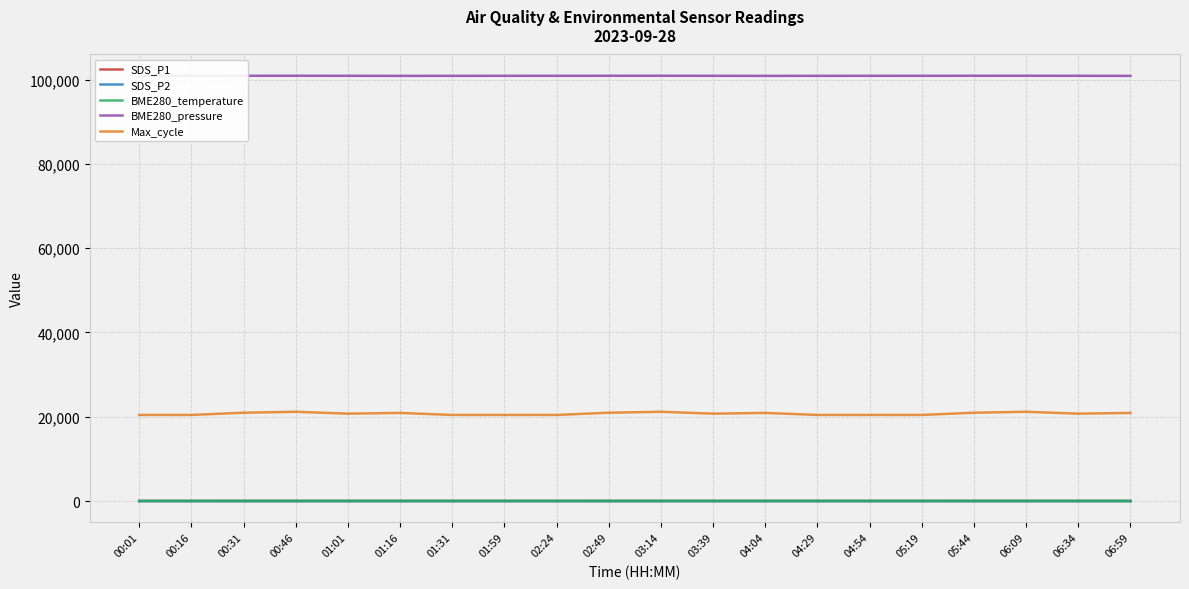

Which series has the largest range (max minus min)?

Max_cycle